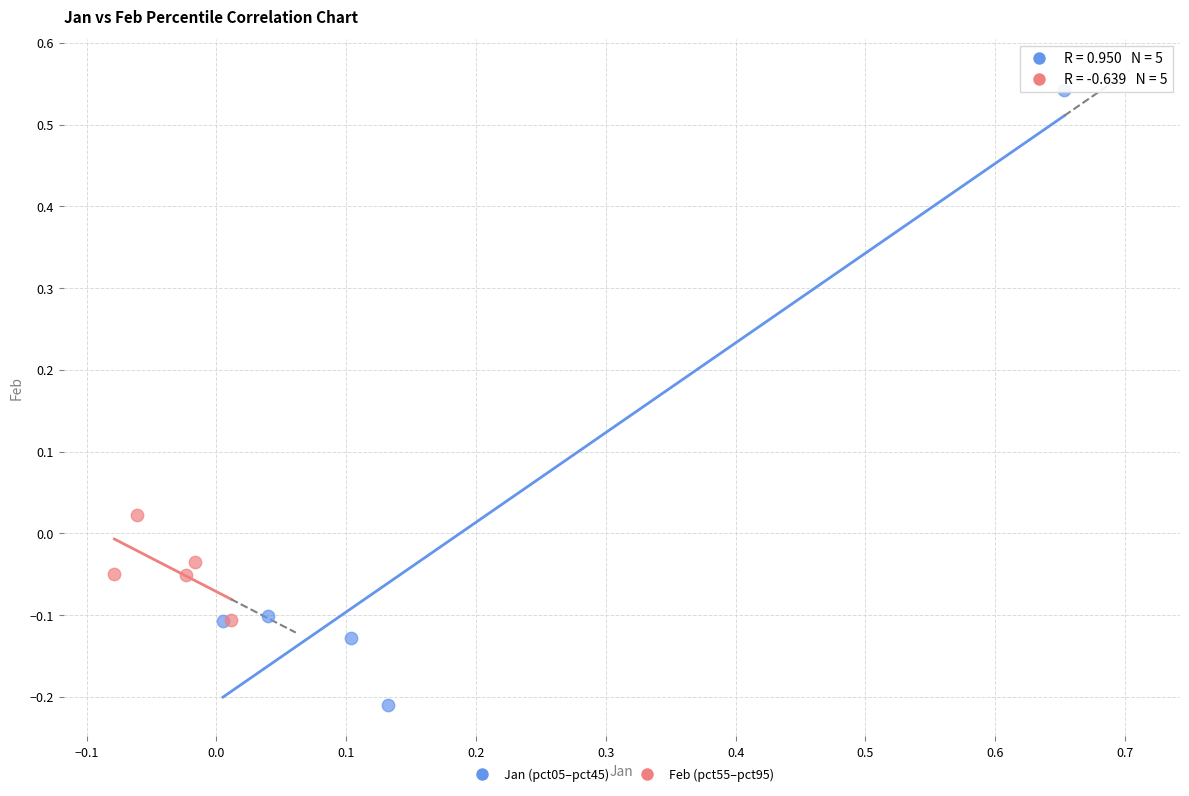

Which series has the widest spread of Y values?

Jan (pct05–pct45)